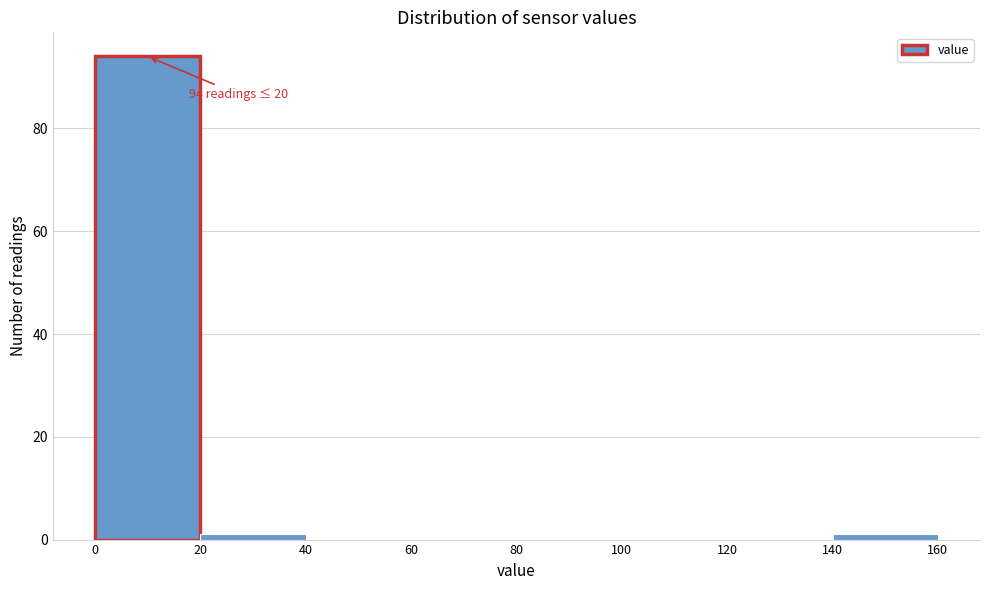

Over which range of the x-axis is the bar tallest?

0 to 20